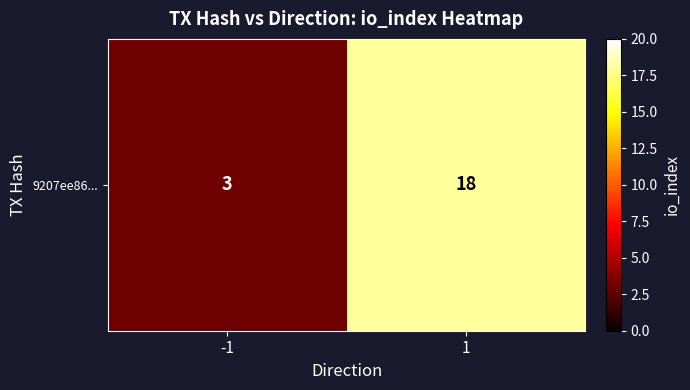

How many values are between 3 and 18?

2